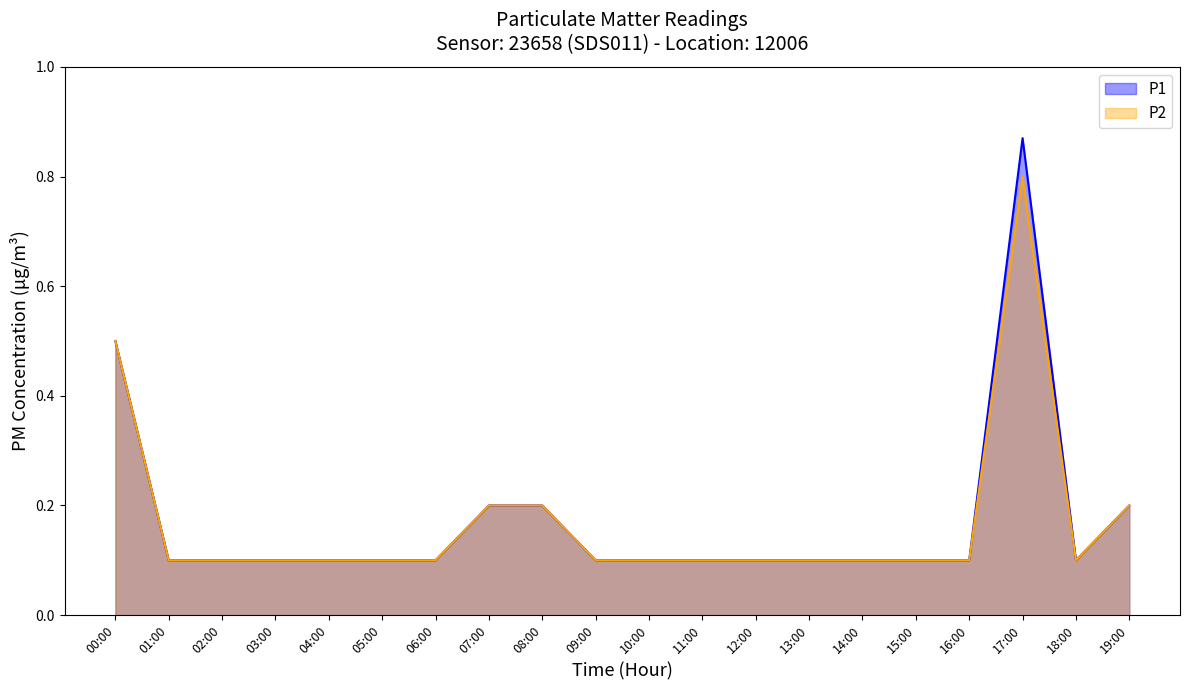

How many distinct data groups are displayed?

2